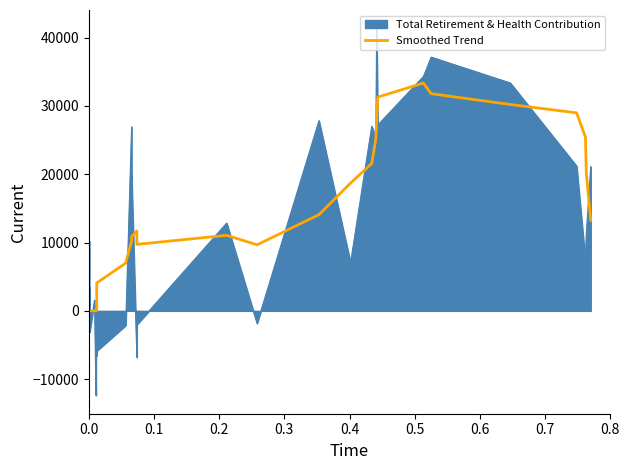

Does the chart have visible grid lines?

No